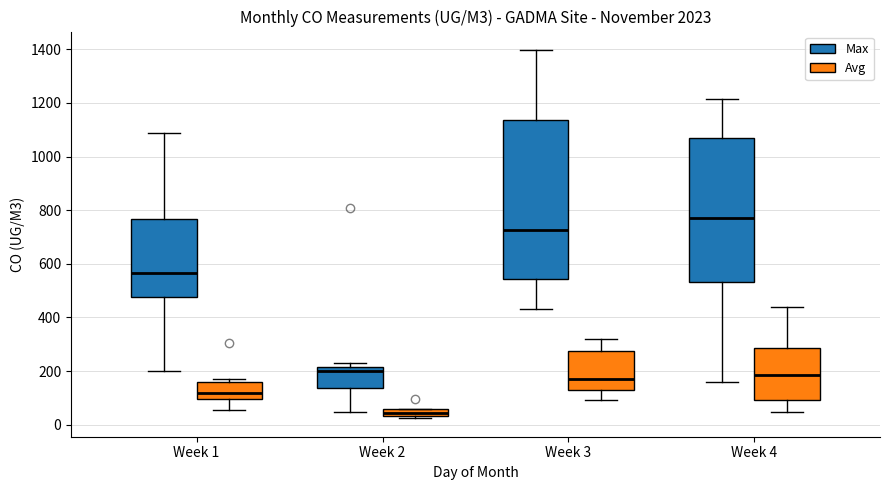

Which box has the lowest median line?

Week 2 (Avg)